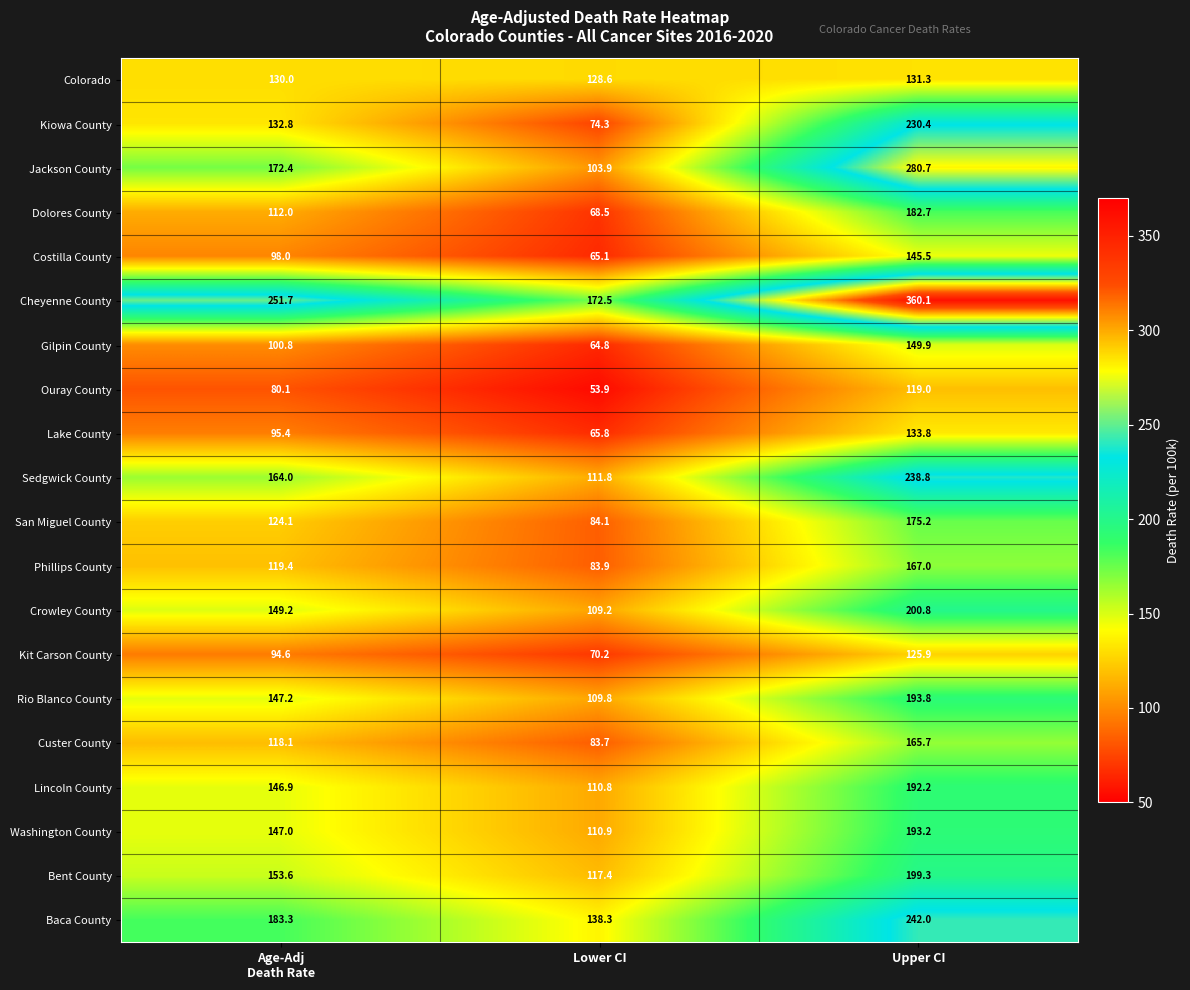

What is the minimum value for Kit Carson County?

70.2